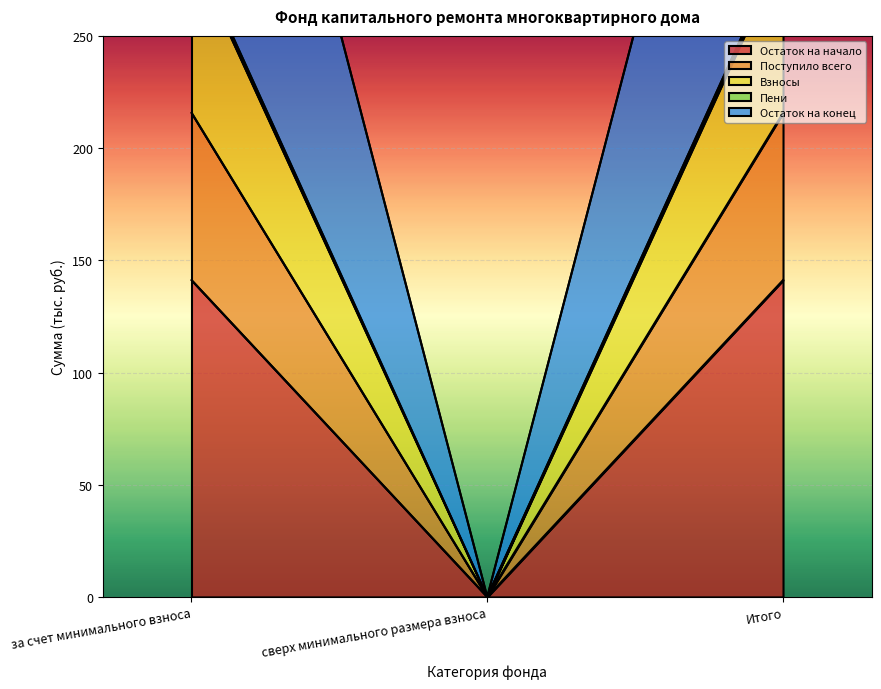

Which label corresponds to the smallest value in the chart?

сверх минимального размера взноса